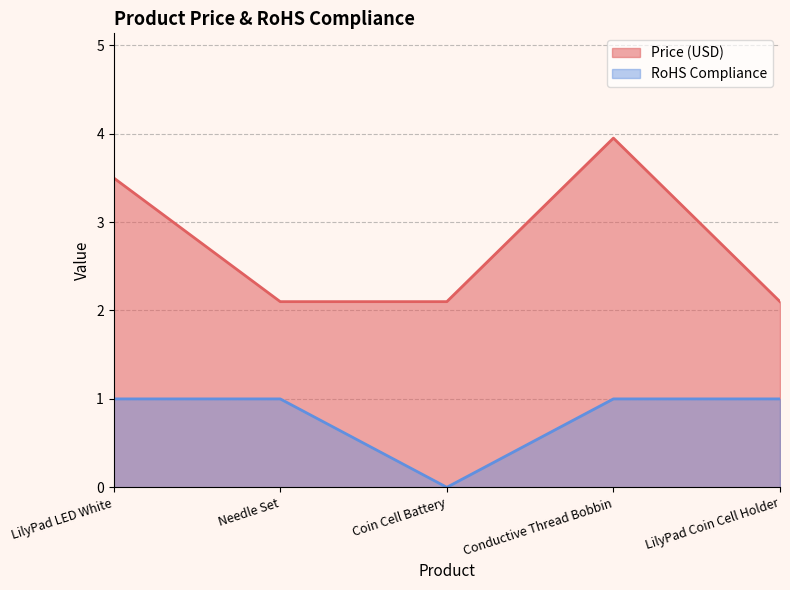

At LilyPad LED White, list the series in order from largest to smallest.

Price (USD), RoHS Compliance